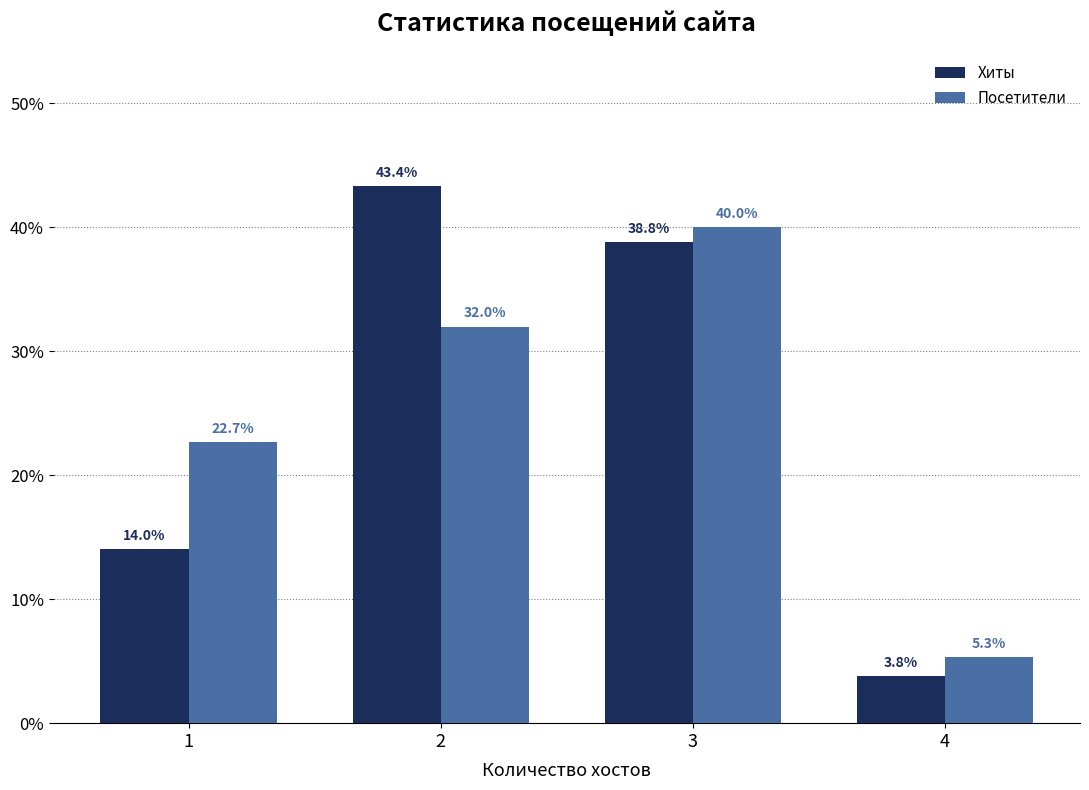

At how many categories does at least one series exceed 19?

3